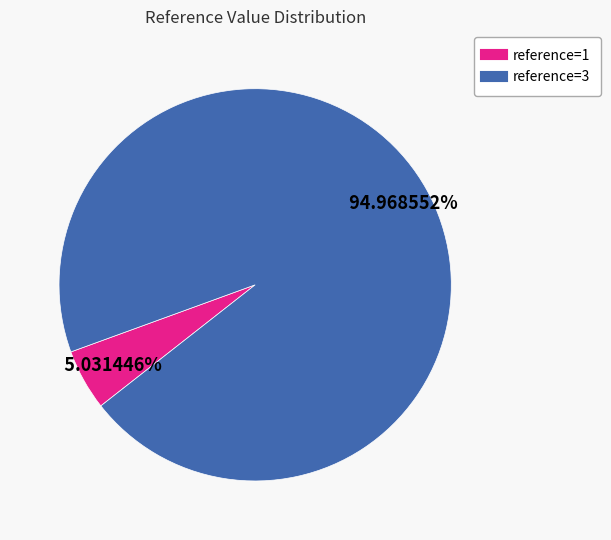

How many segments does this pie chart have?

2